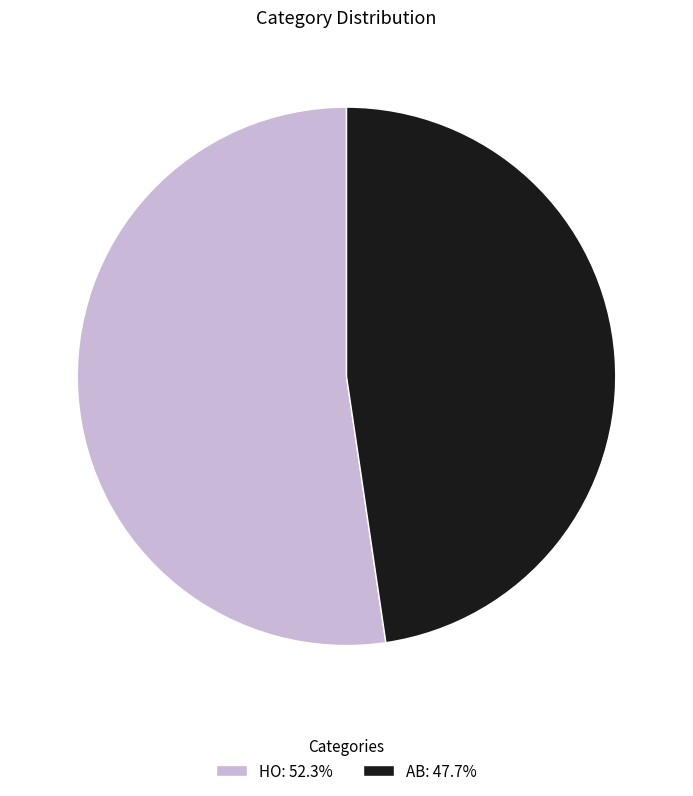

Approximately how many times larger is the value at HO: 52.3% compared to AB: 47.7%?

1.1